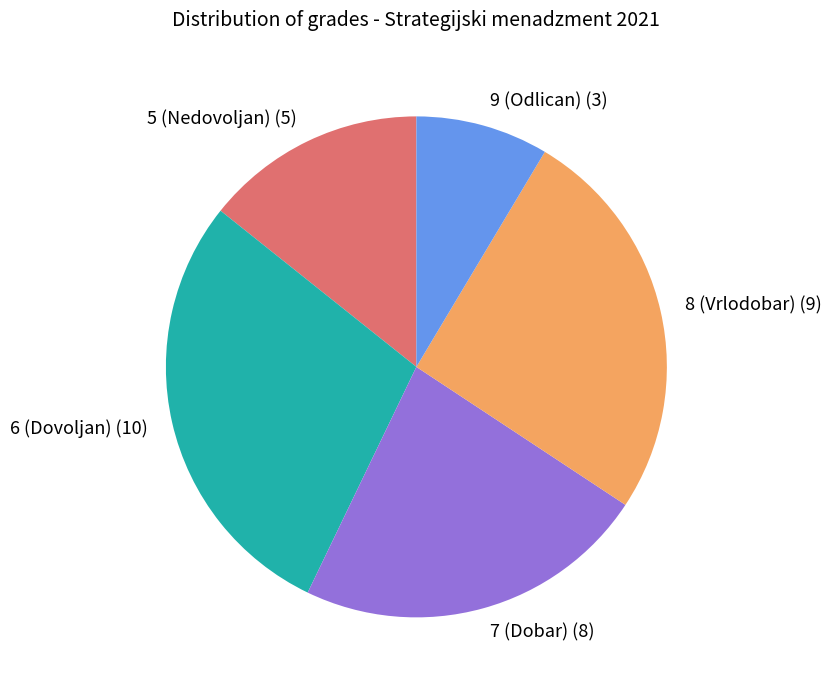

How many segments does this pie chart have?

5